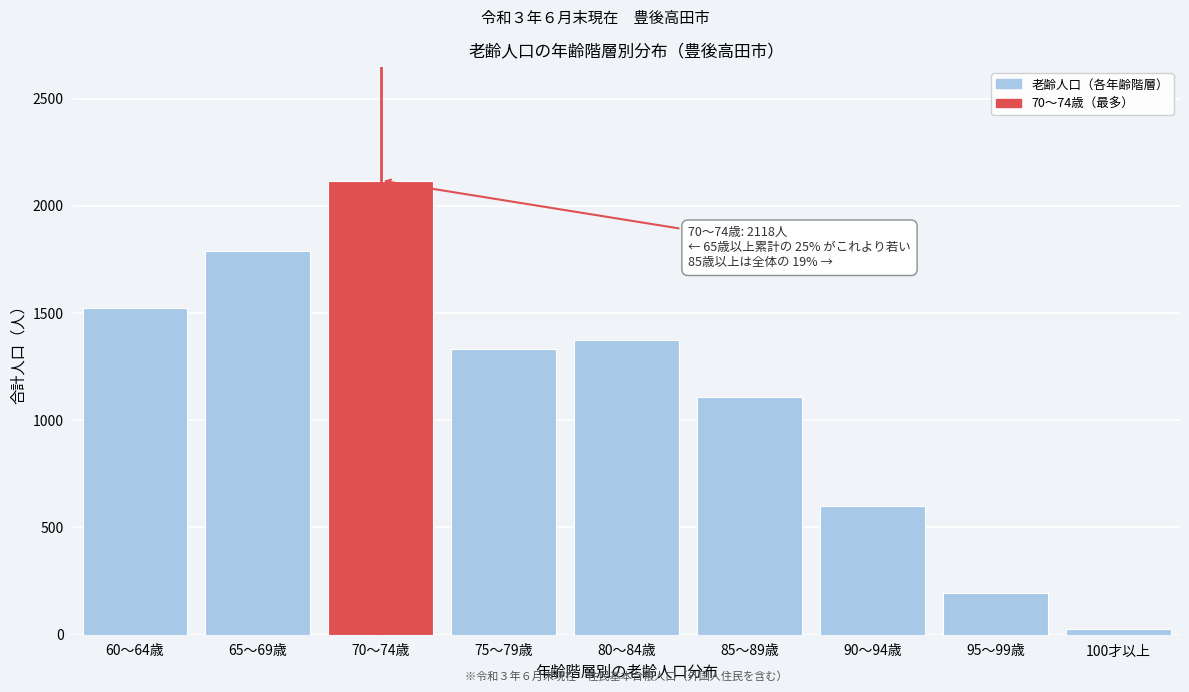

Reading left to right, extract all data points from this chart.

1525	1790	2118	1333	1372	1107	601	196	24